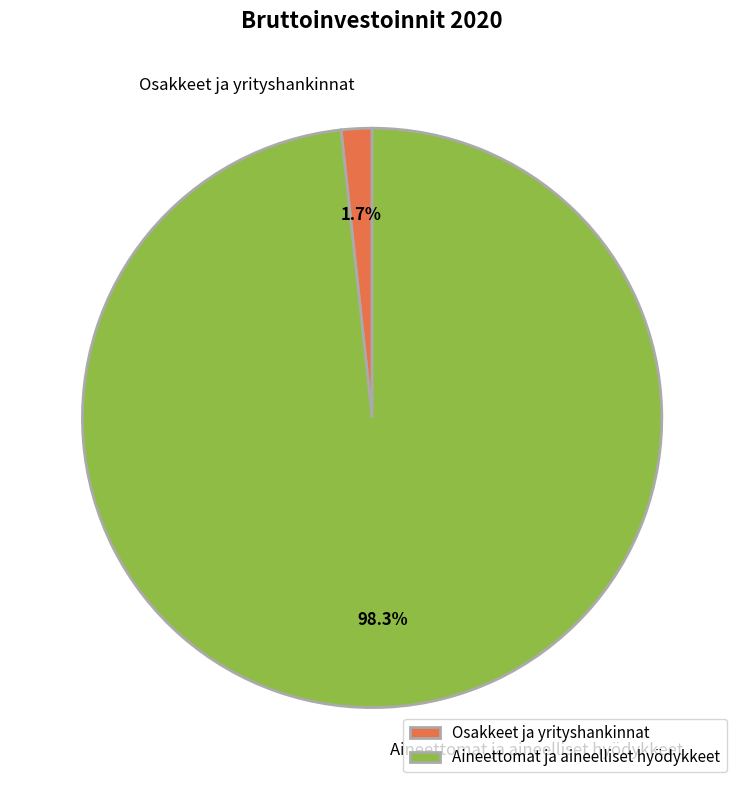

To the nearest percent, what is the difference between the Osakkeet ja yrityshankinnat and Aineettomat ja aineelliset hyödykkeet slice percentages?

97%